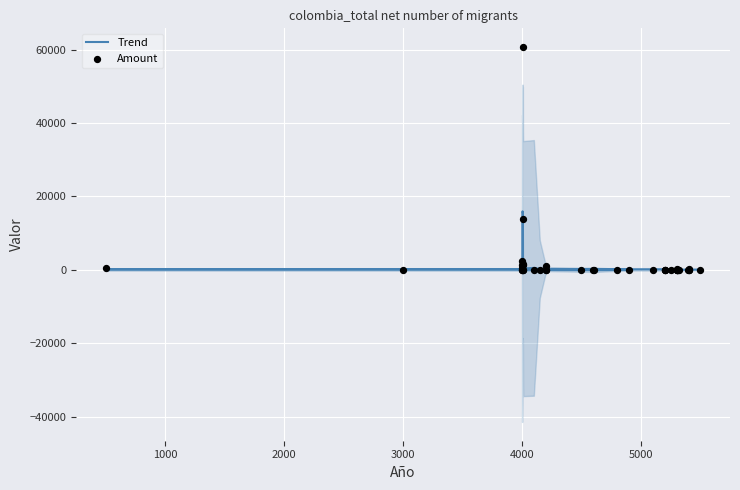

What are all the series names shown in the legend?

Trend, Amount